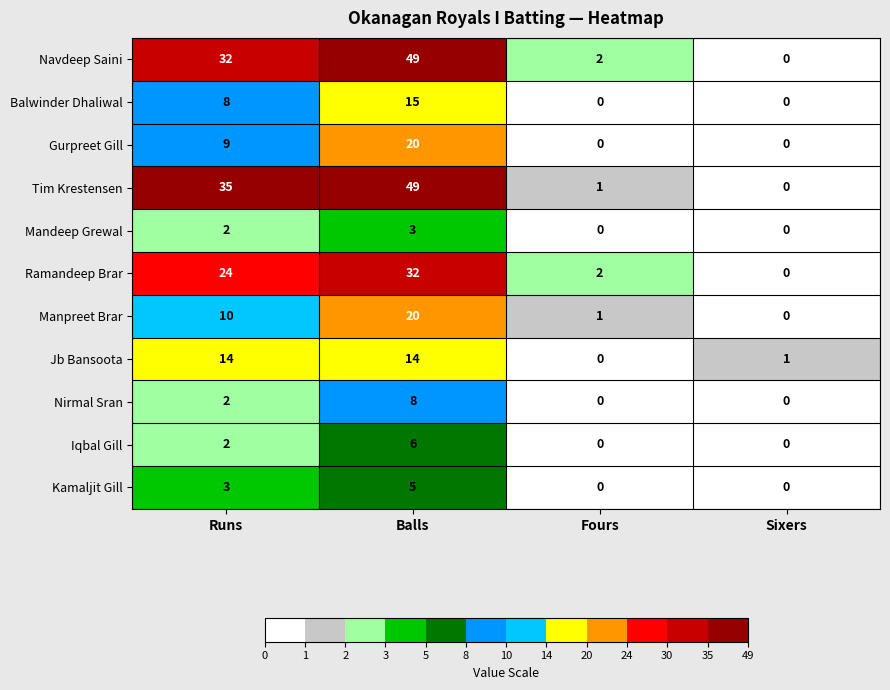

At which category is the sum across all series the highest?

Balls